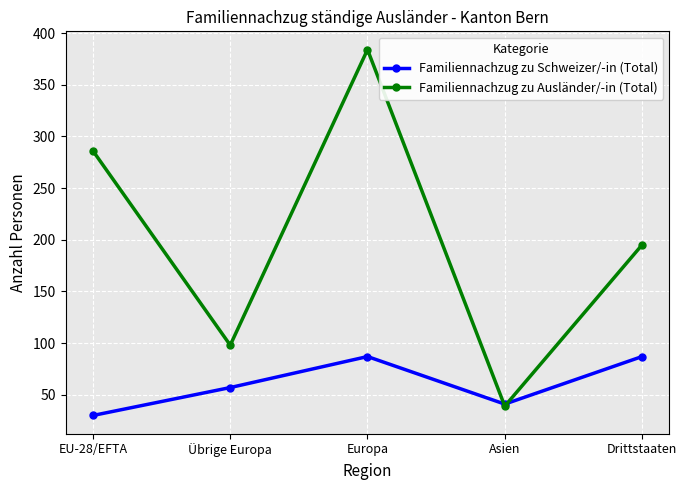

What is the greatest value displayed?

384